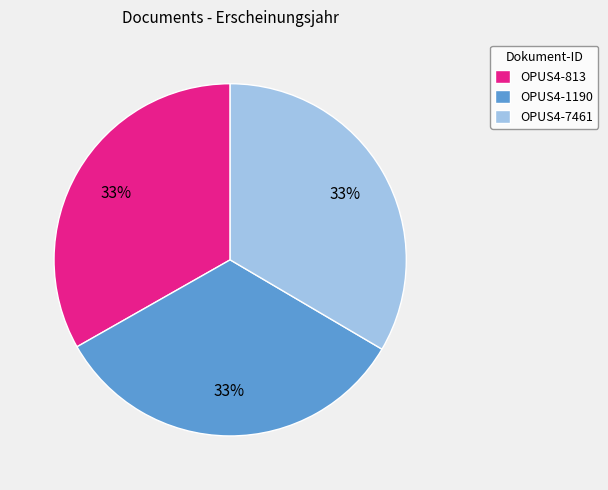

Is the sum of OPUS4-813 and OPUS4-7461 greater than half?

Yes